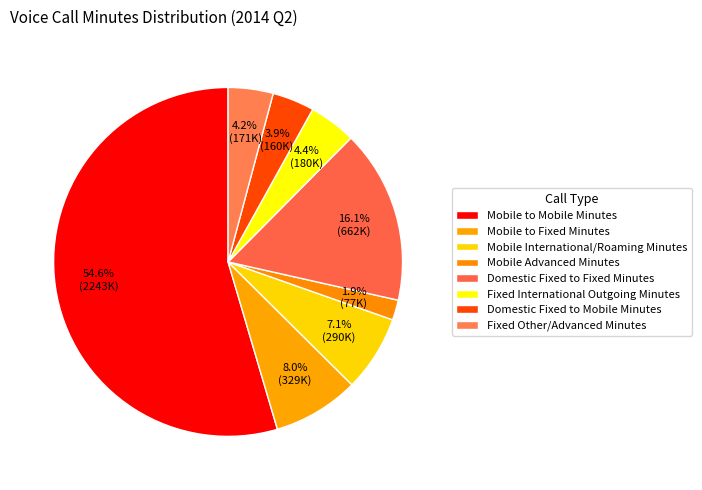

What is the total percentage of Mobile to Mobile Minutes and Fixed Other/Advanced Minutes?

58.7%